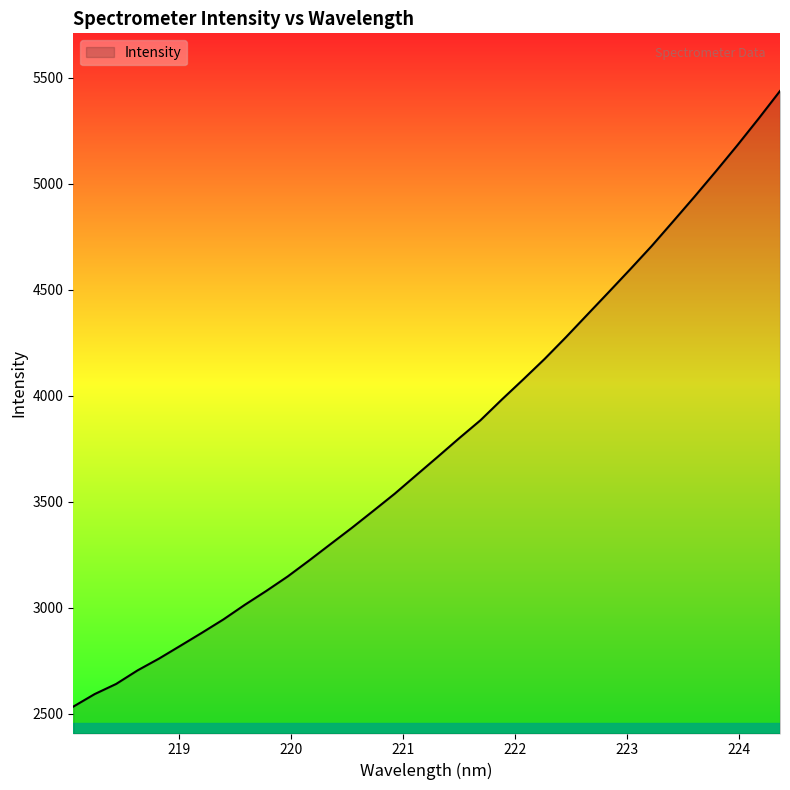

What is the difference between the maximum and minimum values?

2902.6